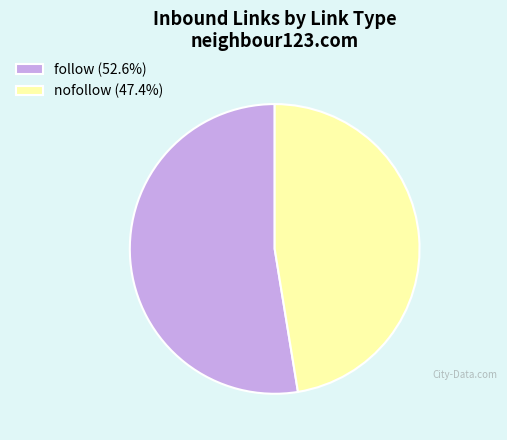

Approximately how many times larger is the value at nofollow (47.4%) compared to follow (52.6%)?

0.9